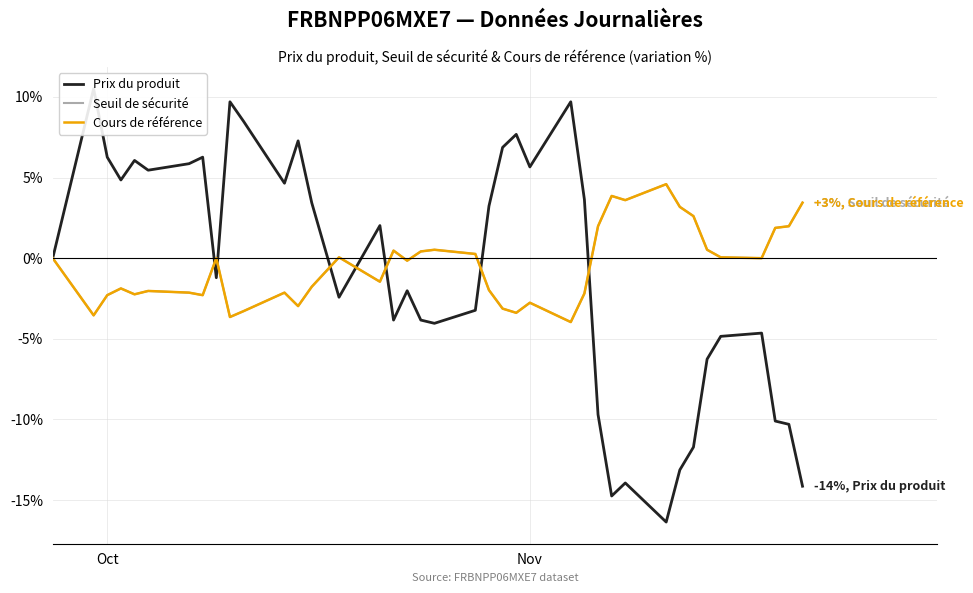

What is the value of the Prix du produit point at the 22nd from the left?

3.2